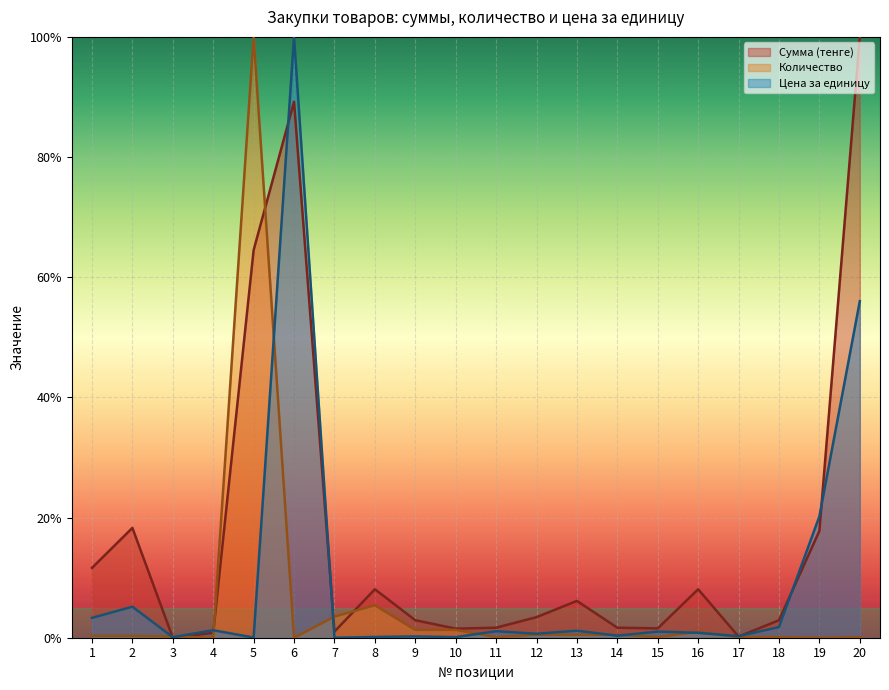

At which category does Цена за единицу reach its first local valley?

3